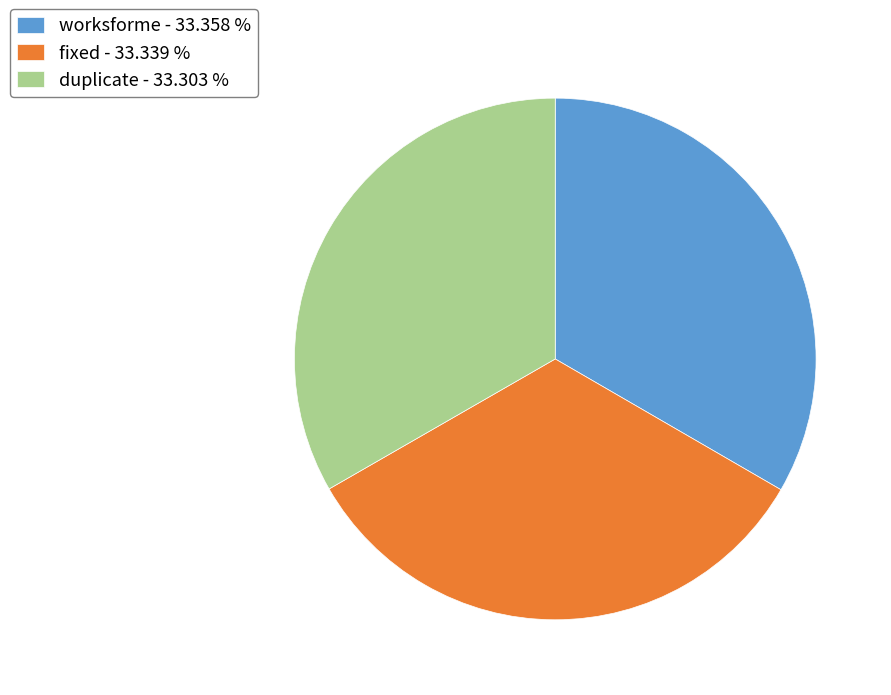

How many slices are in this pie chart?

3